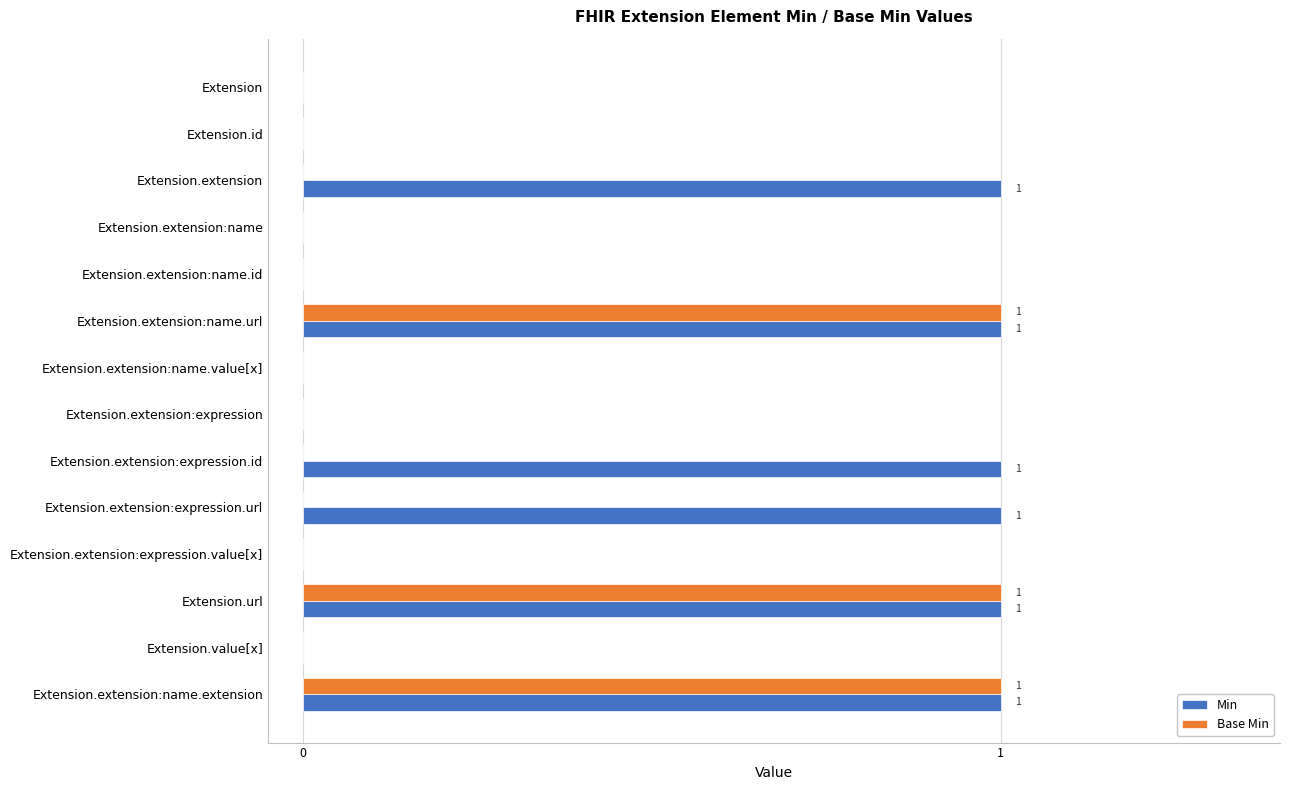

Which series has the largest total across all categories?

Min